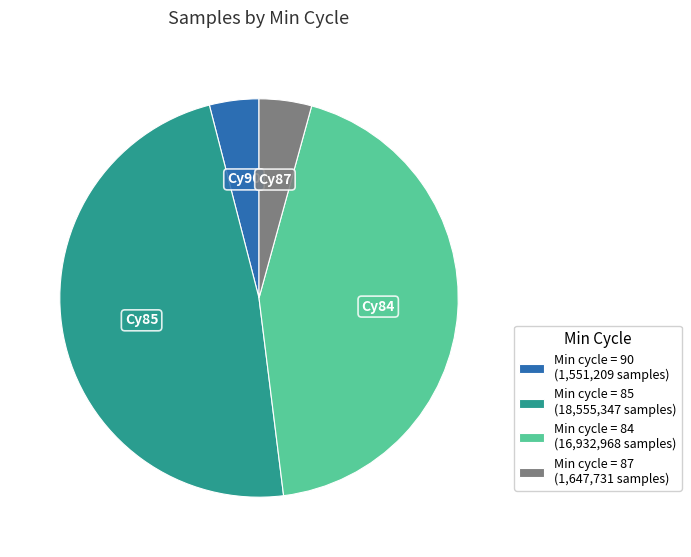

Combined, do Min cycle = 90 (1,551,209 samples) and Min cycle = 84 (16,932,968 samples) account for over 50%?

No